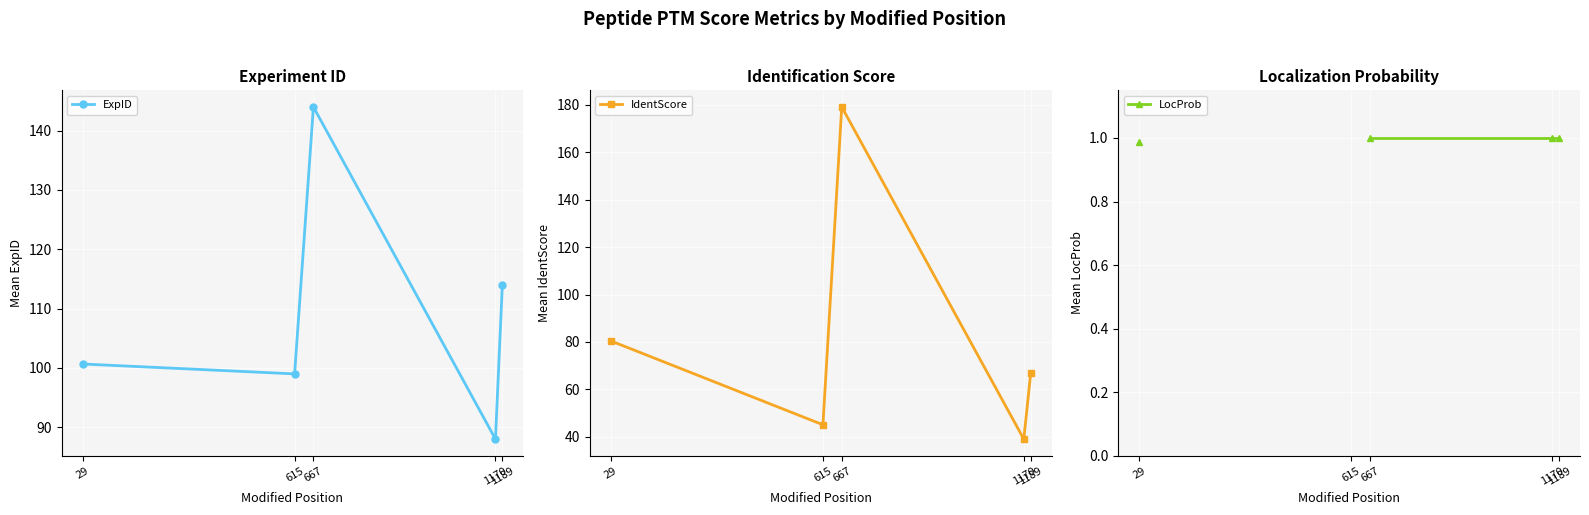

Where do ExpID and IdentScore first cross each other?

615 and 667